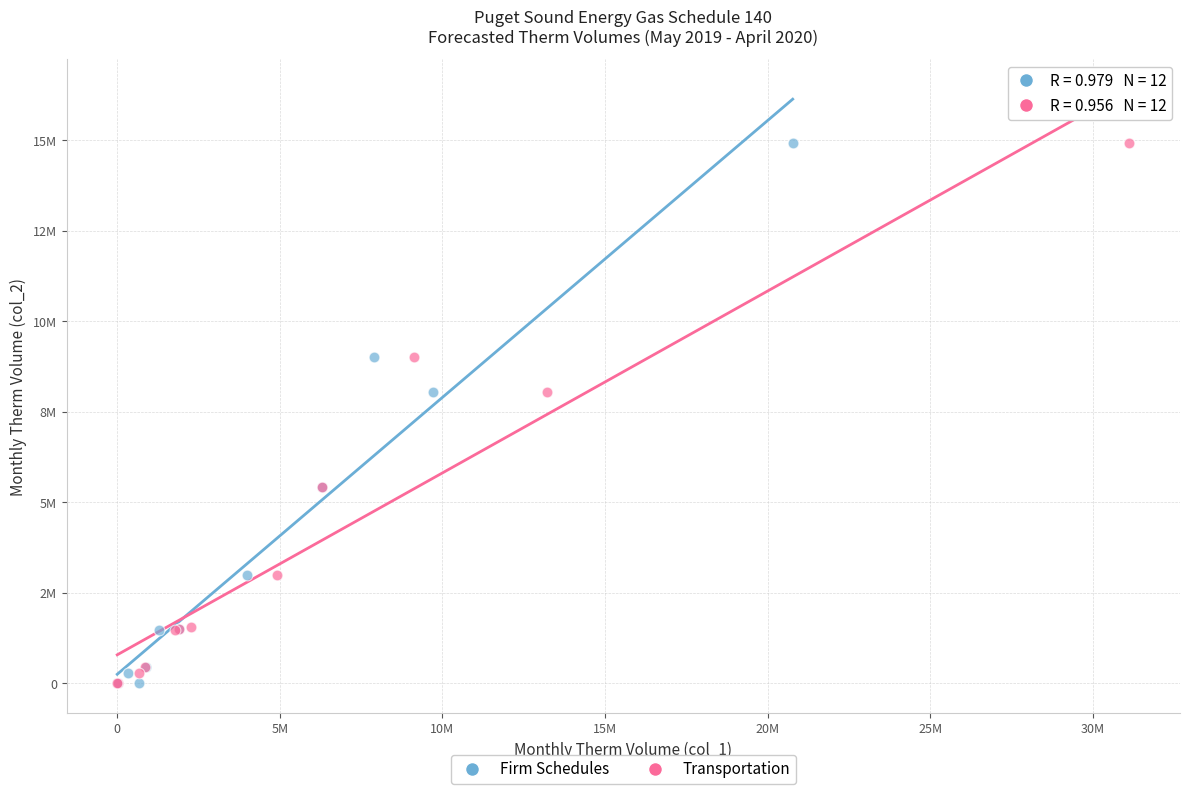

What are all the series names shown in the legend?

Firm Schedules, Transportation